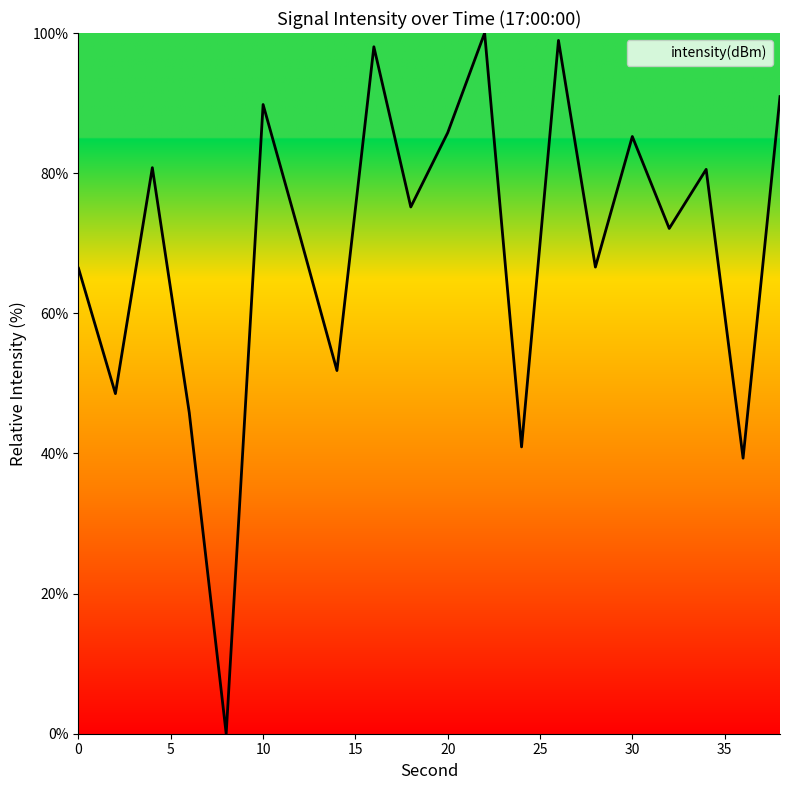

What is the difference between the maximum and minimum values?

100.0